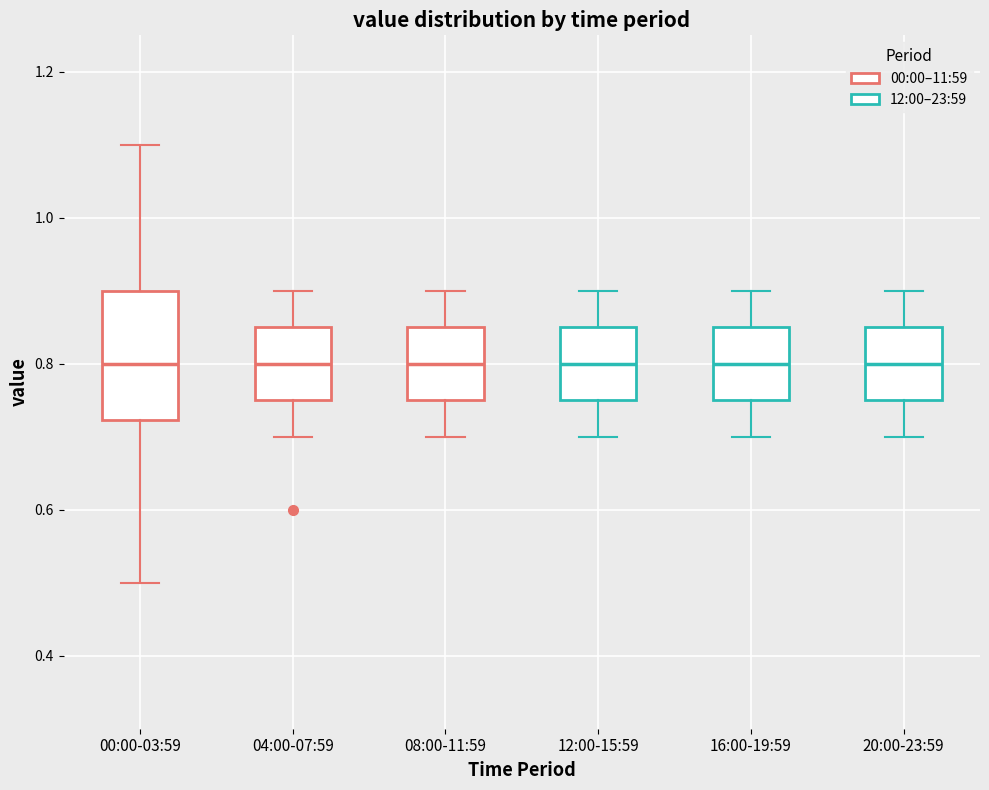

Reading left to right, read every box against the y-axis: the position of its median line, the range the box covers, and the ends of its whiskers. The values are not printed on the chart, so give them approximately, as read against the axis.

00:00-03:59: median 0.80, box 0.72 to 0.90, whiskers 0.50 to 1.10
04:00-07:59: median 0.80, box 0.76 to 0.86, whiskers 0.70 to 0.90
08:00-11:59: median 0.80, box 0.76 to 0.86, whiskers 0.70 to 0.90
12:00-15:59: median 0.80, box 0.76 to 0.86, whiskers 0.70 to 0.90
16:00-19:59: median 0.80, box 0.76 to 0.86, whiskers 0.70 to 0.90
20:00-23:59: median 0.80, box 0.76 to 0.86, whiskers 0.70 to 0.90